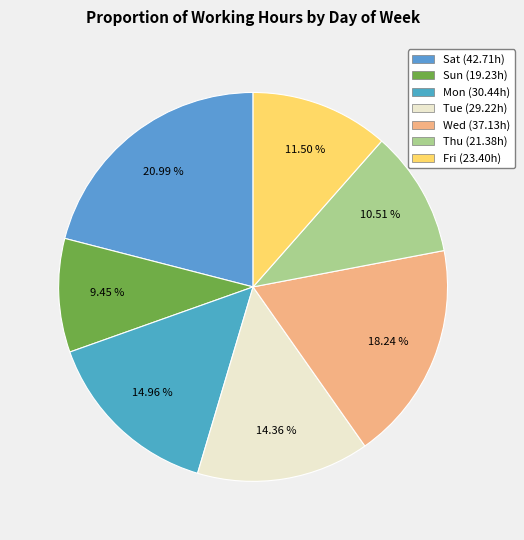

To the nearest percent, what portion does Thu represent?

11%